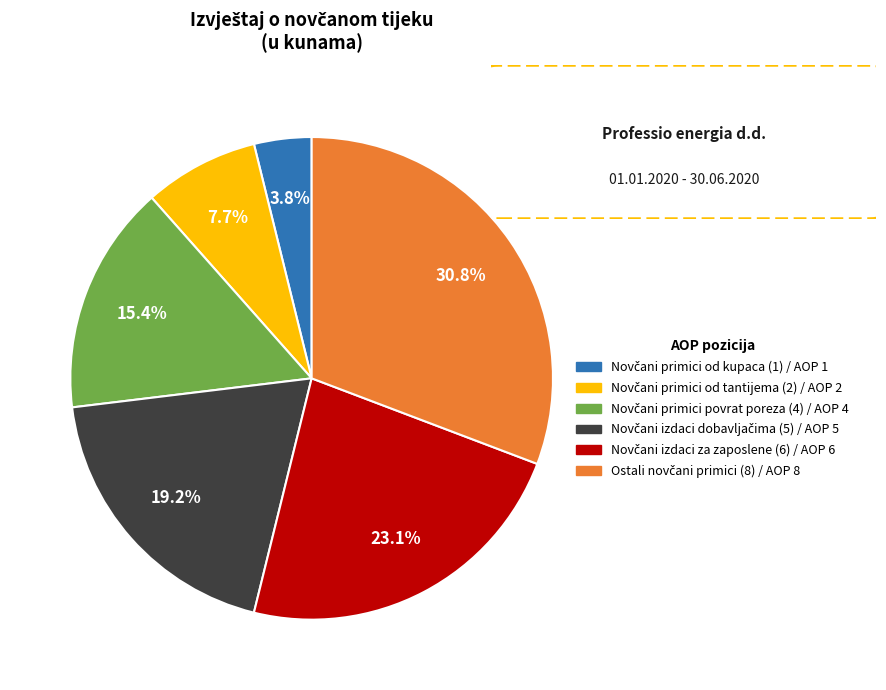

Is there a majority slice in this chart?

No